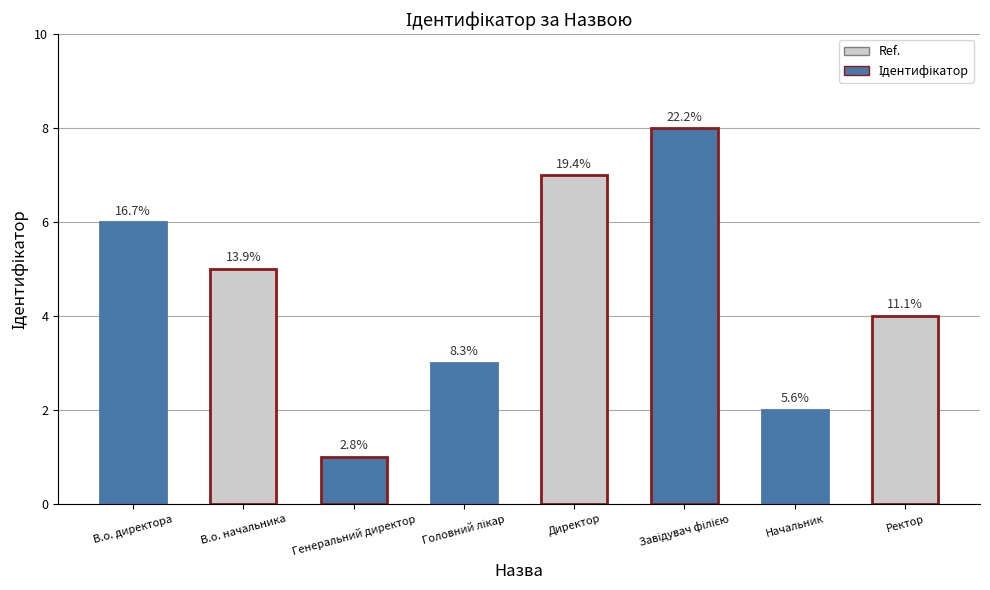

What is the difference between the second highest and second lowest values?

5